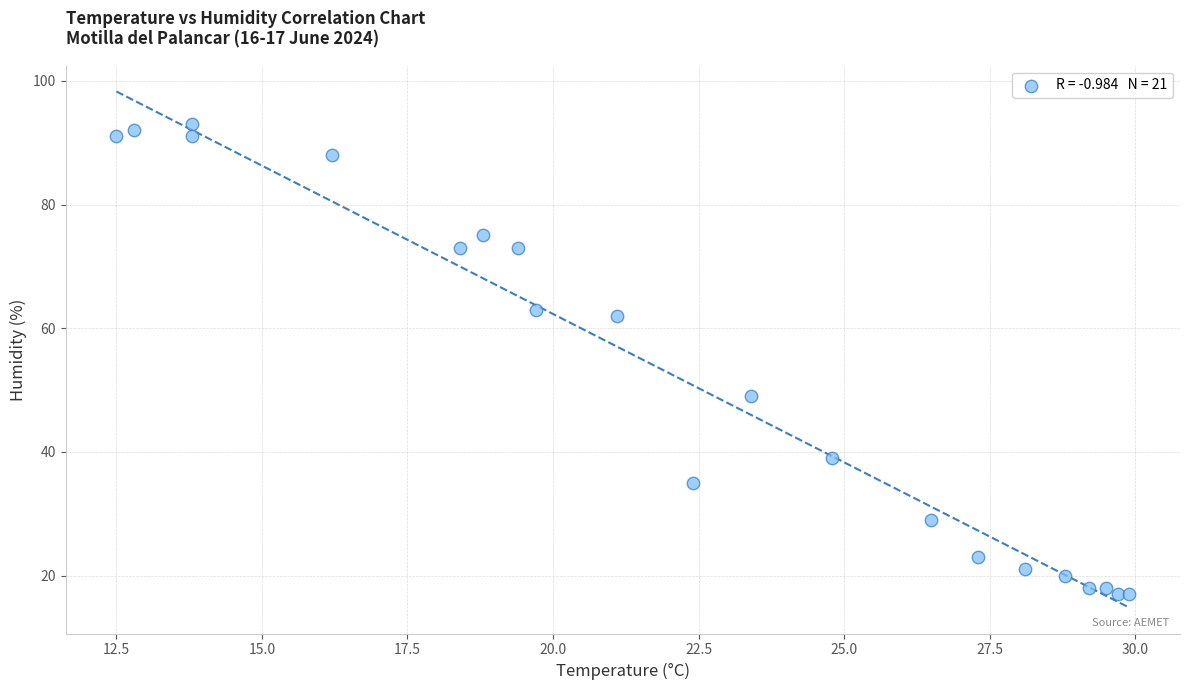

What Y value in the scatter plot is closest to 55?

49